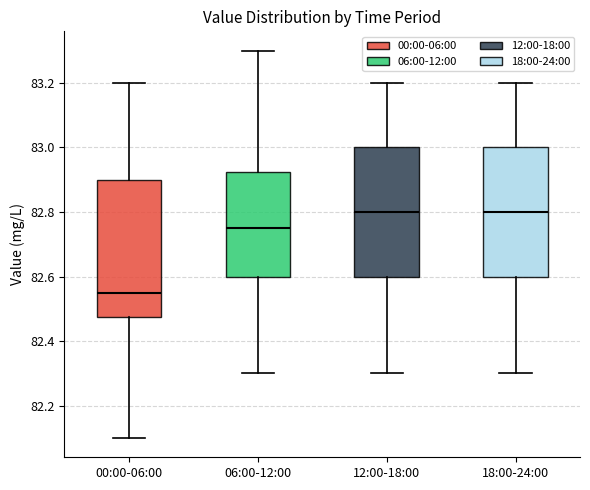

Which box has the lowest median line?

00:00-06:00